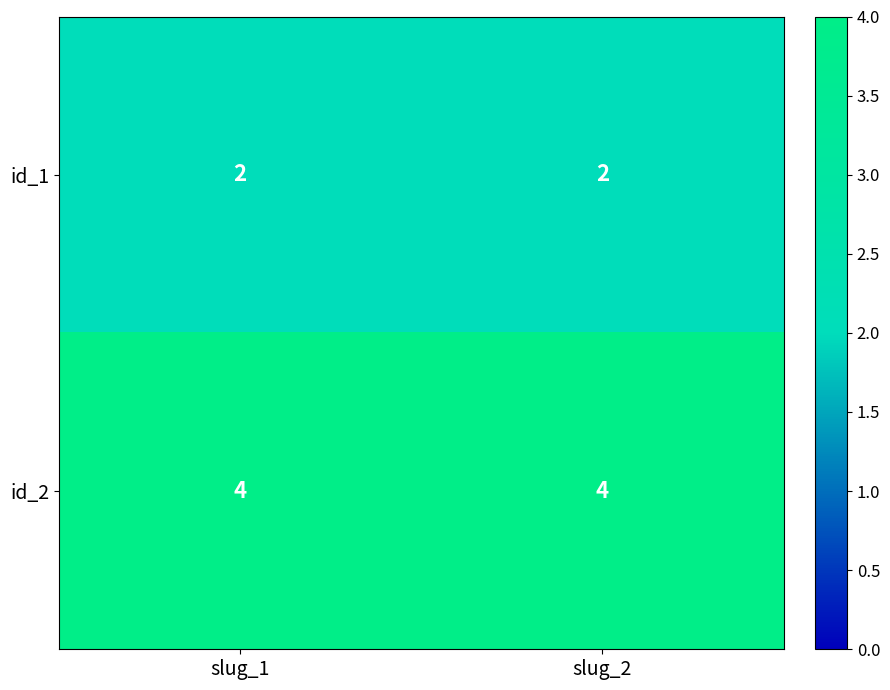

What is the difference between the highest and lowest values at slug_1?

2